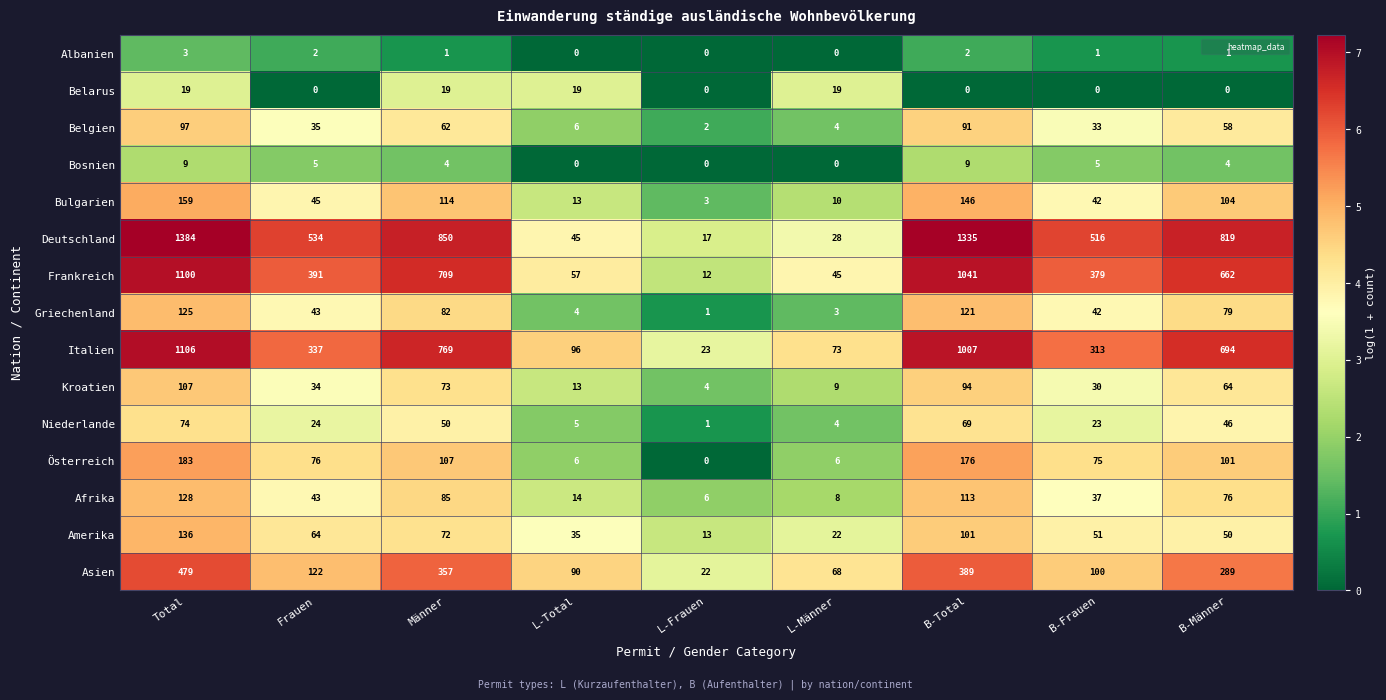

Which series has the largest range (max minus min)?

Deutschland